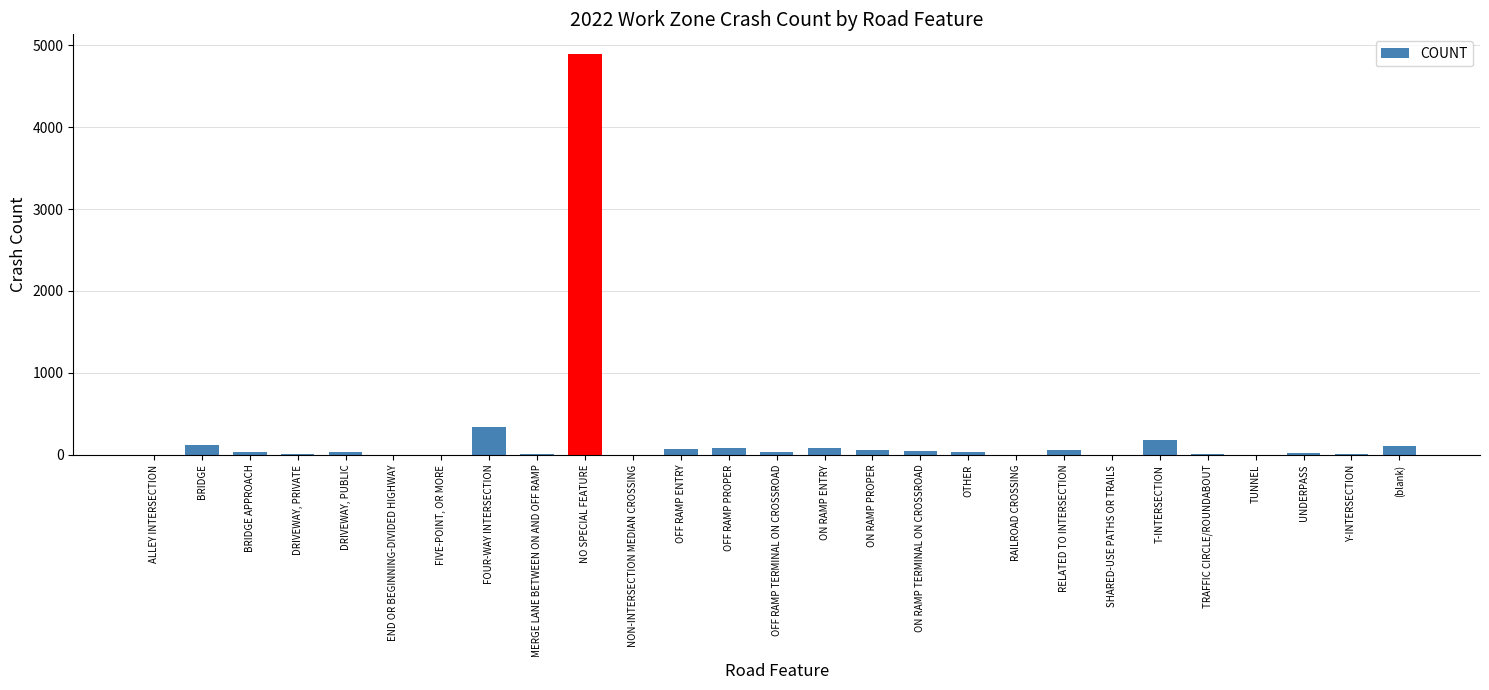

Which has a higher value, FOUR-WAY INTERSECTION or ALLEY INTERSECTION?

FOUR-WAY INTERSECTION